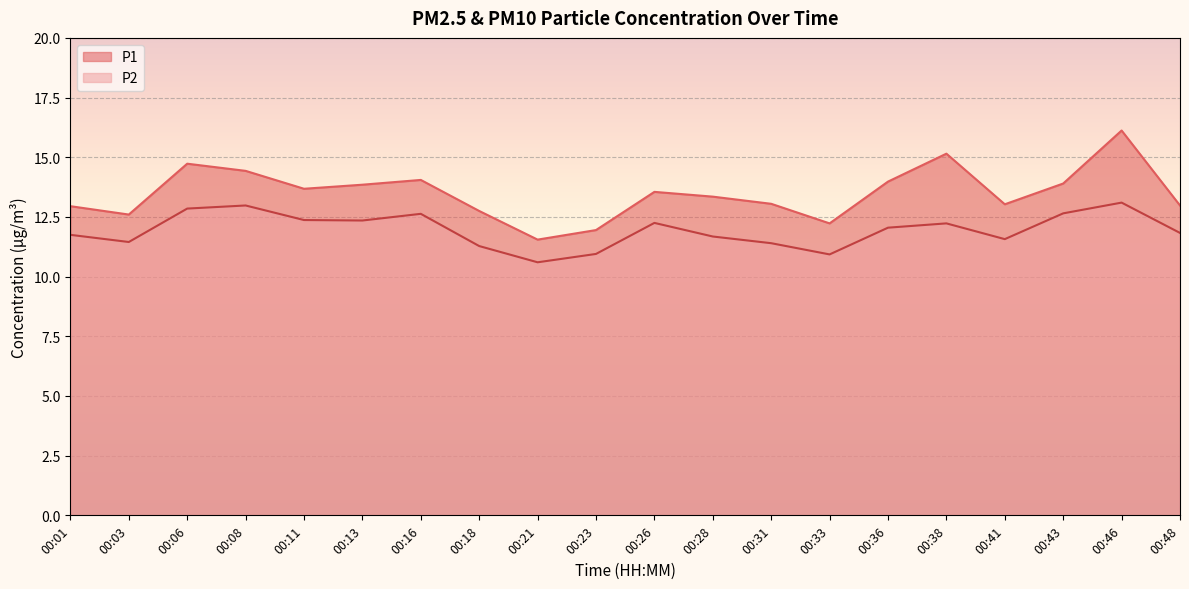

The P1 series shows 8.8 at 00:48. True or false?

False